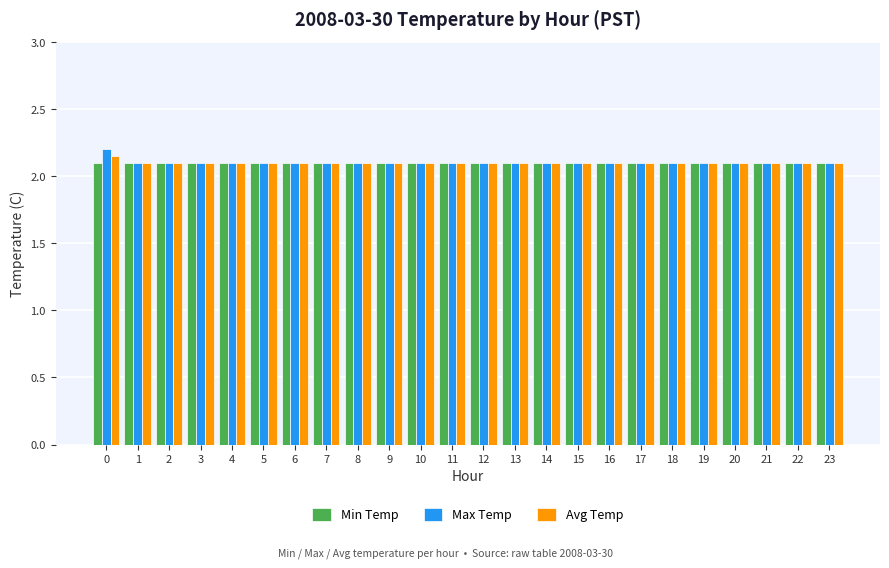

At how many categories does at least one series exceed 2?

24